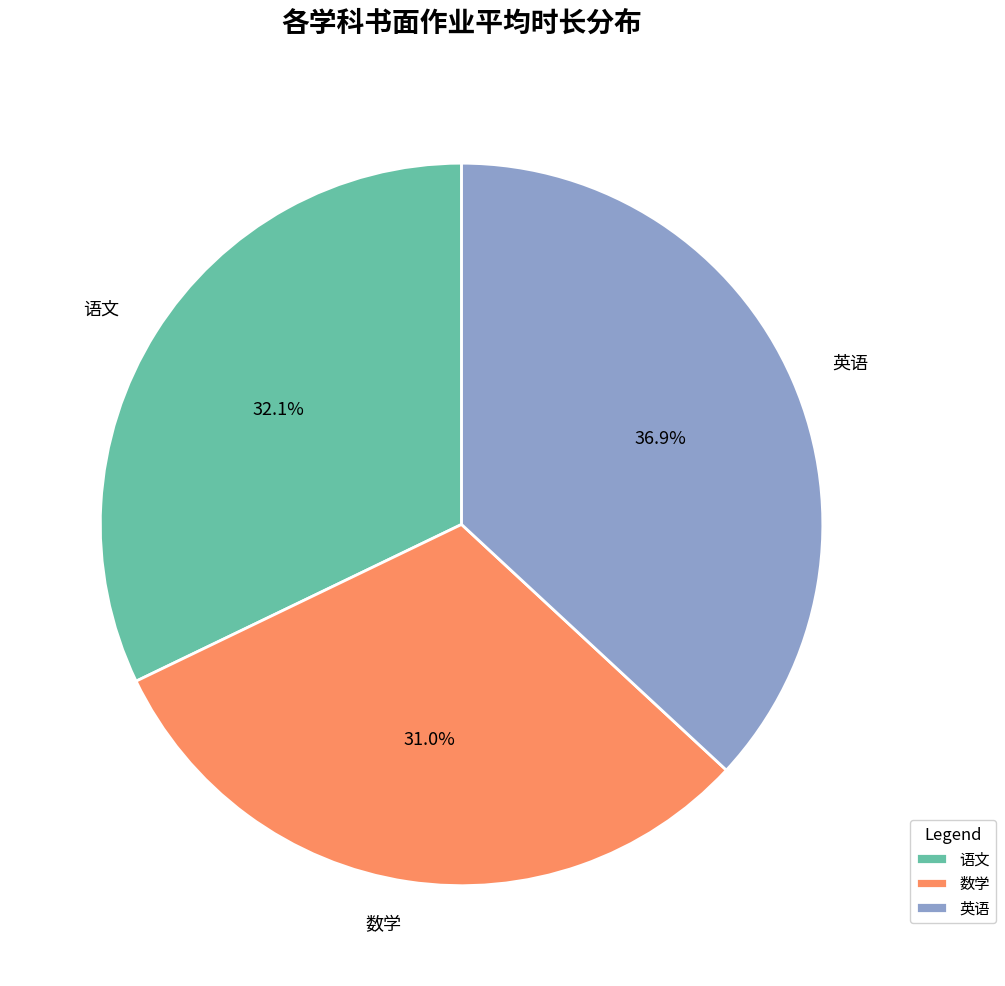

Which slice is the smallest?

数学